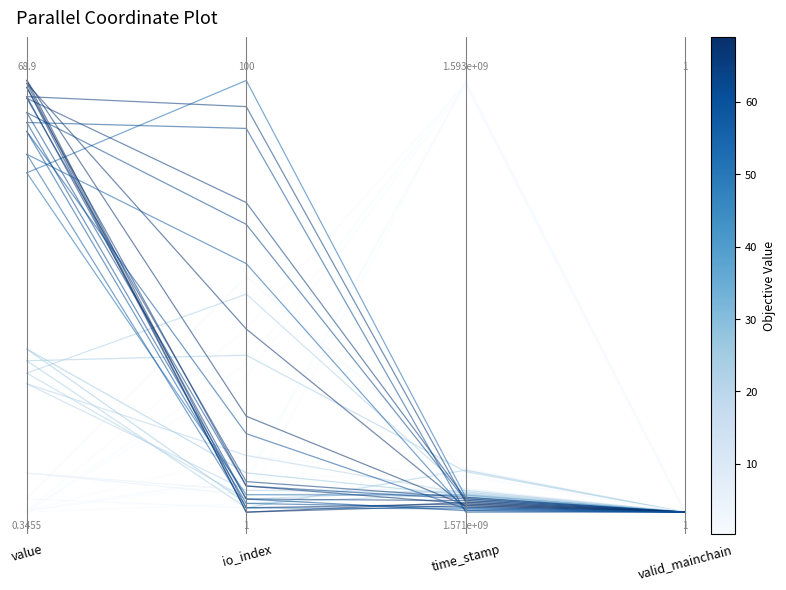

True or false: the data shows 0.0 at 3.

True